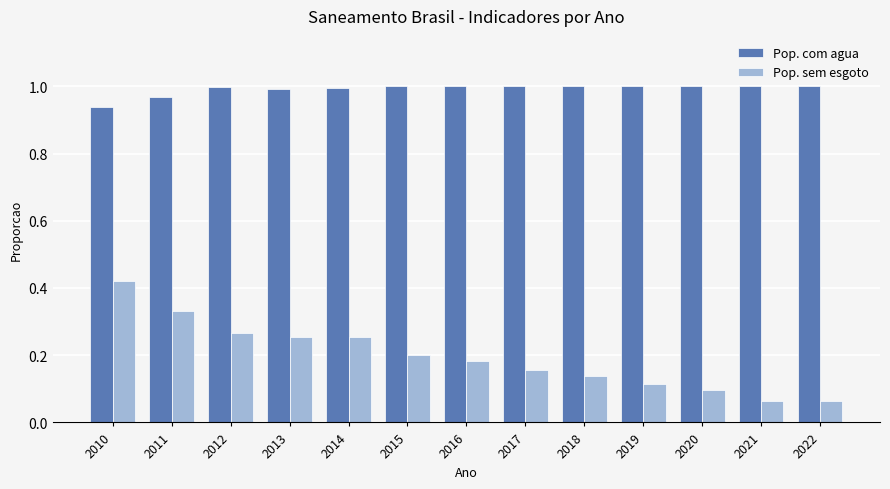

What is the spread (max minus min) of values at 2011?

0.6